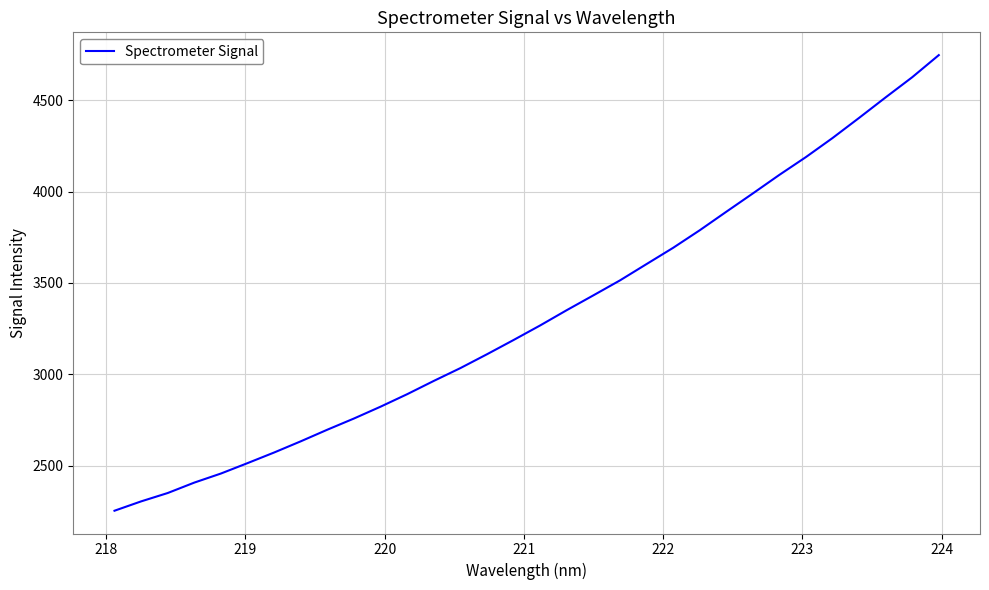

What is the greatest value displayed?

4748.1